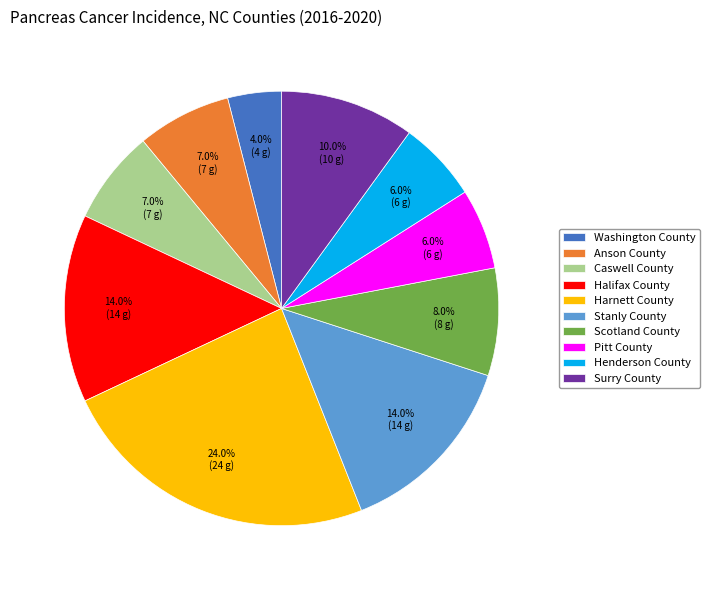

What is the smallest slice in the pie chart?

Washington County